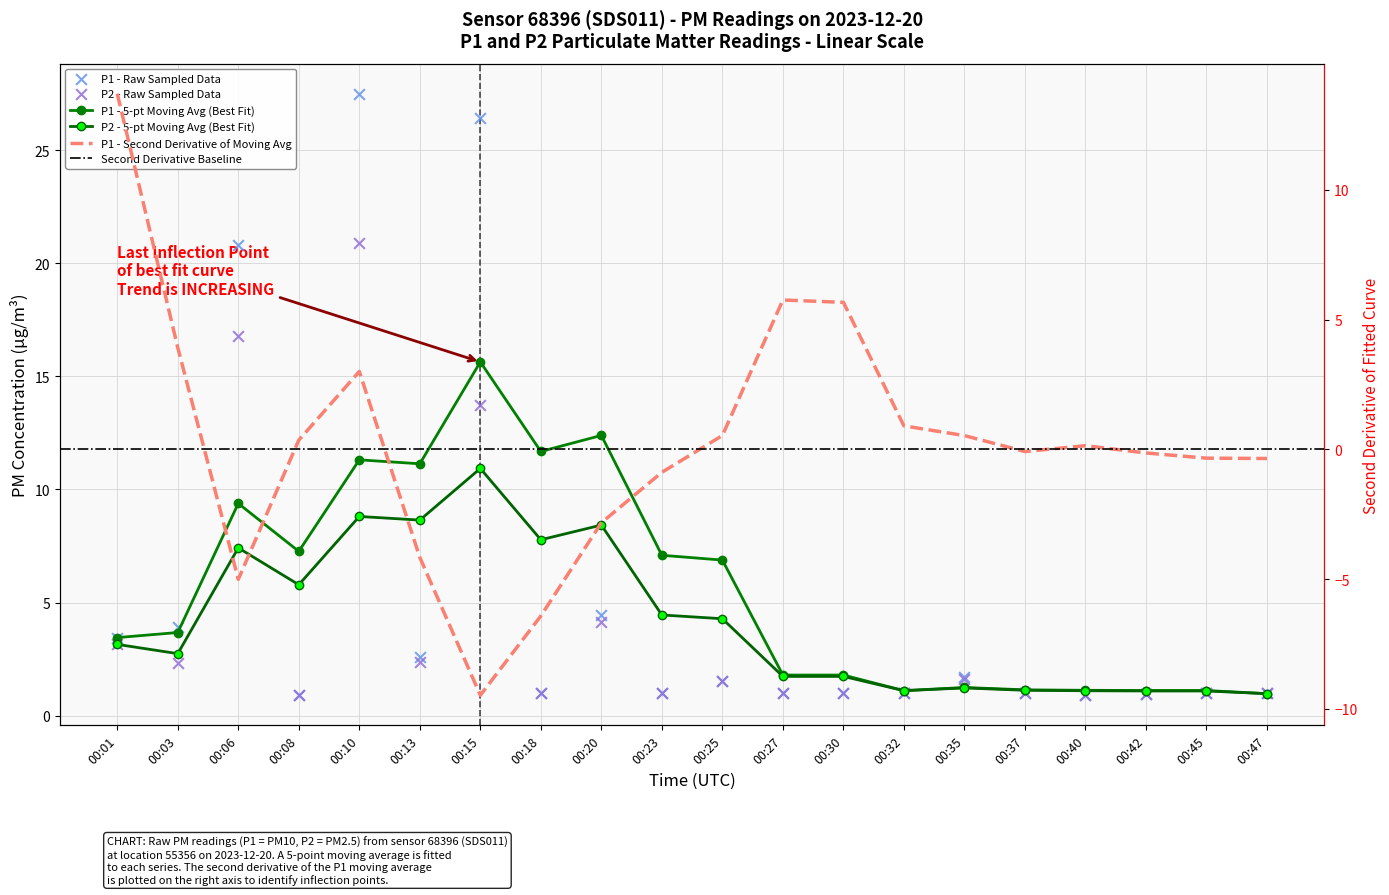

Which series has the largest Y range (max minus min)?

P1